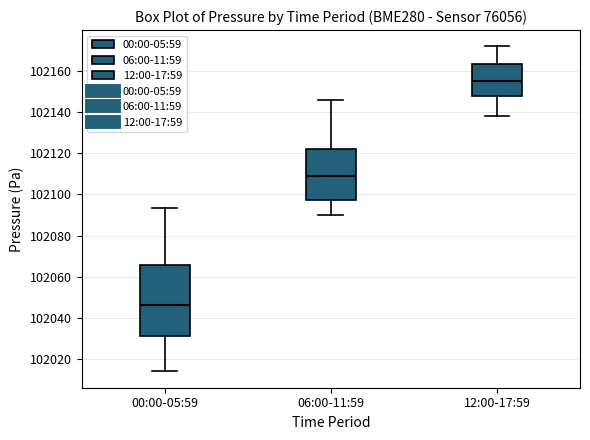

Where does the median line of the box for 06:00-11:59 sit on the y-axis? The values are not printed on the chart, so give them approximately, as read against the axis.

102108